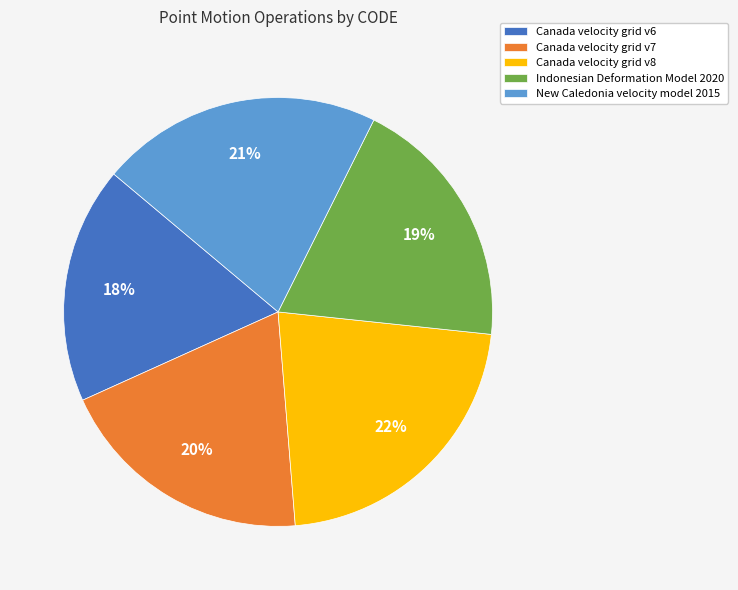

Combined, do Indonesian Deformation Model 2020 and New Caledonia velocity model 2015 account for over 50%?

No